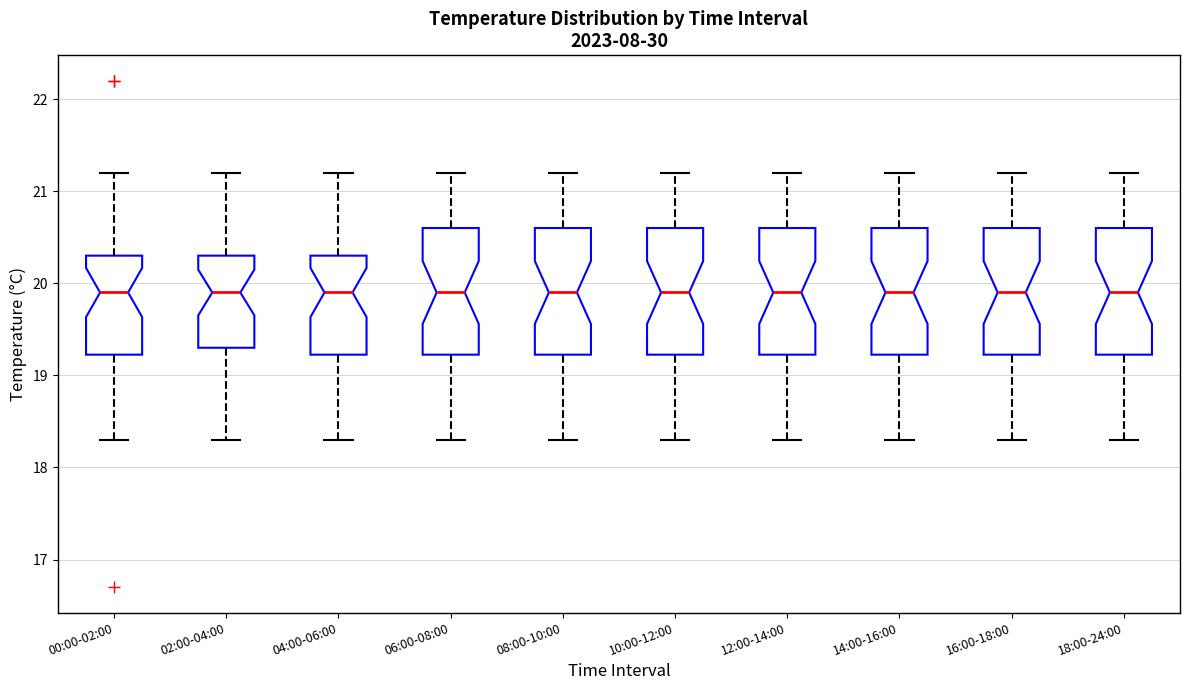

Reading left to right, transcribe this box plot: for each box, give where its median line is, the range the box spans, and where its two whiskers end, as read against the y-axis. The values are not printed on the chart, so give them approximately, as read against the axis.

00:00-02:00: median 19.9, box 19.2 to 20.3, whiskers 18.3 to 21.2
02:00-04:00: median 19.9, box 19.3 to 20.3, whiskers 18.3 to 21.2
04:00-06:00: median 19.9, box 19.2 to 20.3, whiskers 18.3 to 21.2
06:00-08:00: median 19.9, box 19.2 to 20.6, whiskers 18.3 to 21.2
08:00-10:00: median 19.9, box 19.2 to 20.6, whiskers 18.3 to 21.2
10:00-12:00: median 19.9, box 19.2 to 20.6, whiskers 18.3 to 21.2
12:00-14:00: median 19.9, box 19.2 to 20.6, whiskers 18.3 to 21.2
14:00-16:00: median 19.9, box 19.2 to 20.6, whiskers 18.3 to 21.2
16:00-18:00: median 19.9, box 19.2 to 20.6, whiskers 18.3 to 21.2
18:00-24:00: median 19.9, box 19.2 to 20.6, whiskers 18.3 to 21.2